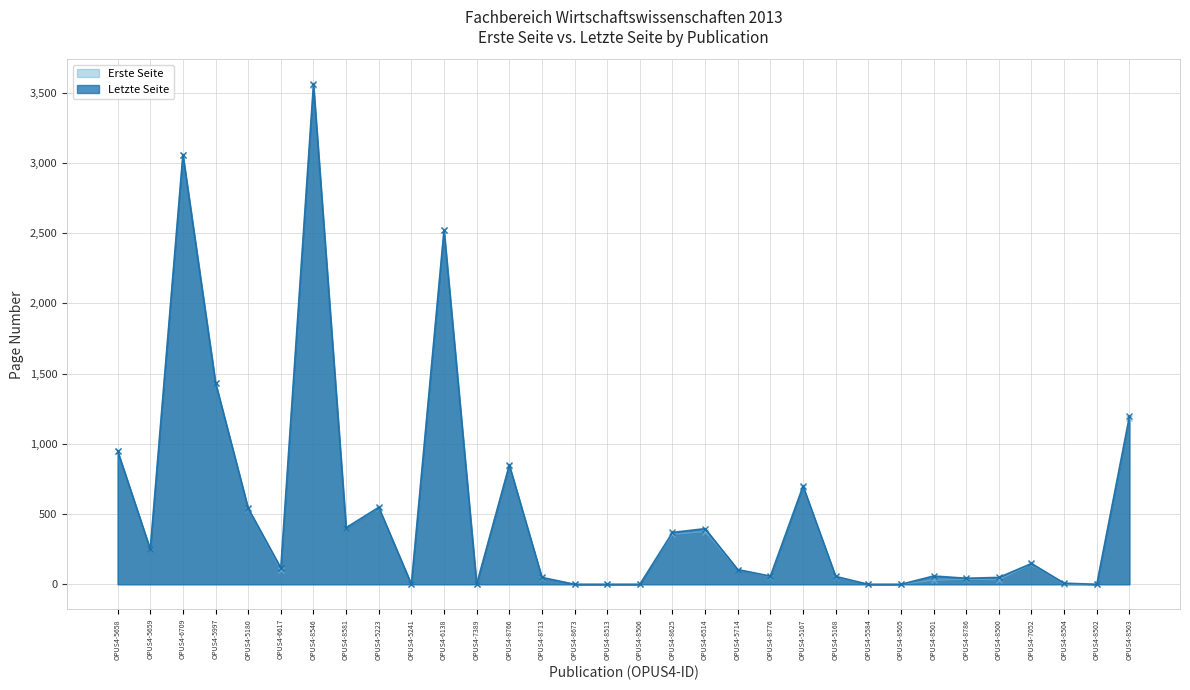

How many data points in Erste Seite are above 103?

15